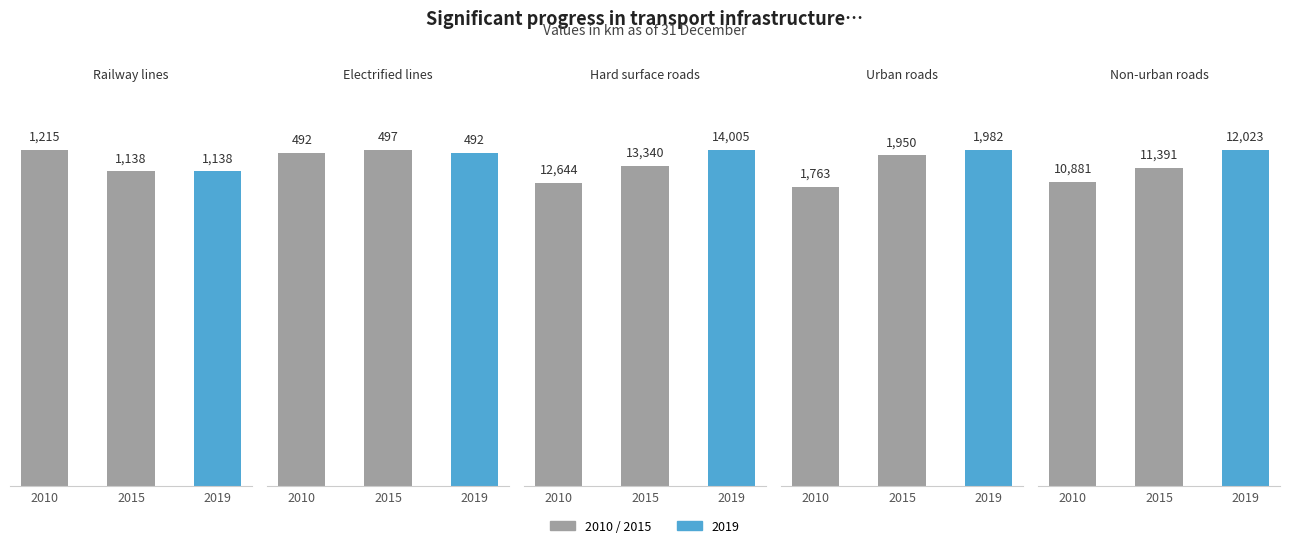

Reading left to right, what are all the values shown in this chart?

Railway lines: 1215	1138	1138
Electrified lines: 492	497	492
Hard surface roads: 12644	13340	14005
Urban roads: 1763	1950	1982
Non-urban roads: 10881	11391	12023